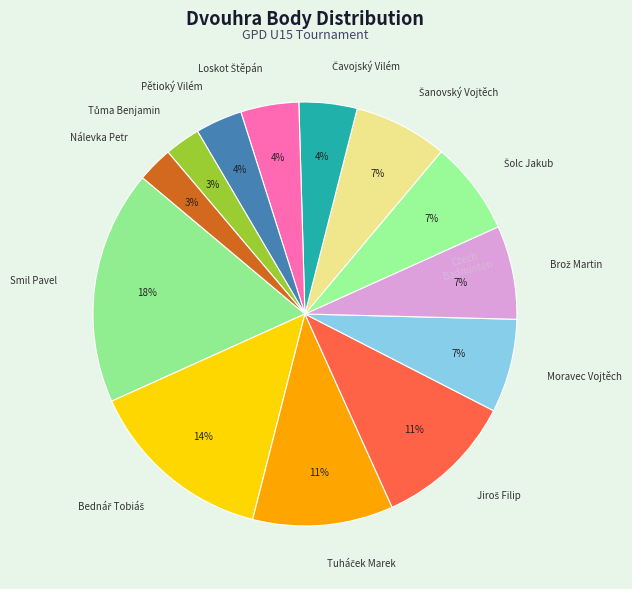

What percentage is the Pětioký Vilém slice, to the nearest percent?

4%